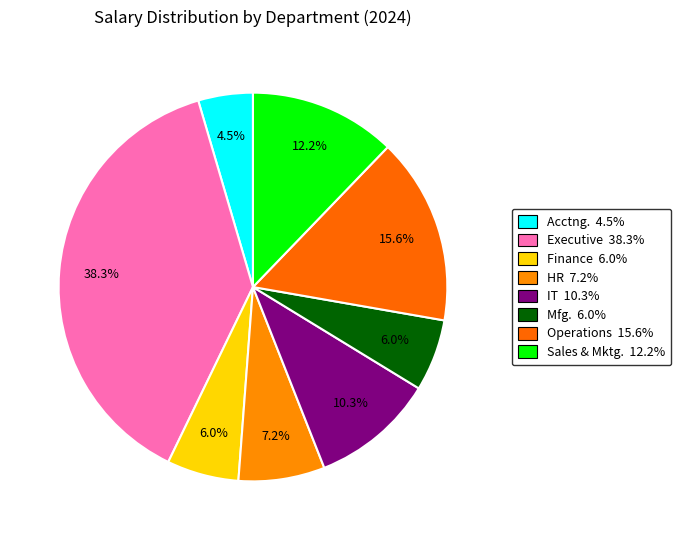

Which category has the smallest portion of the pie?

Accounting